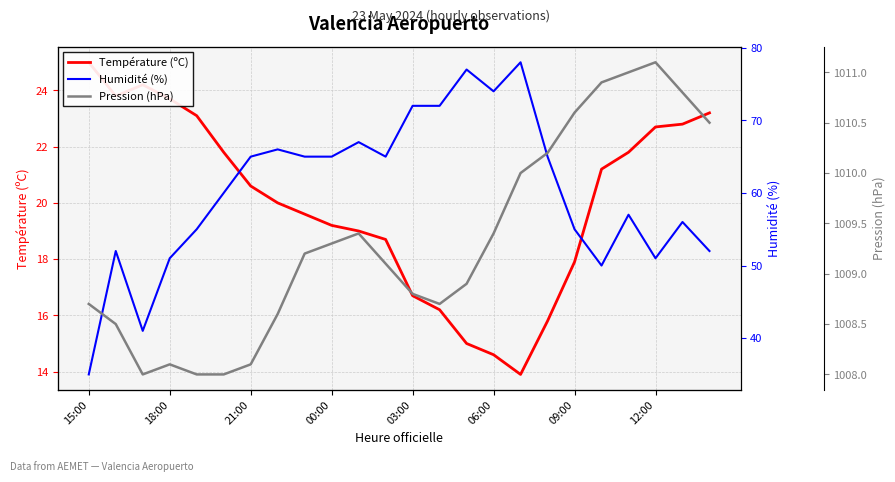

What is the sum of all Température (ºC) values?

480.5